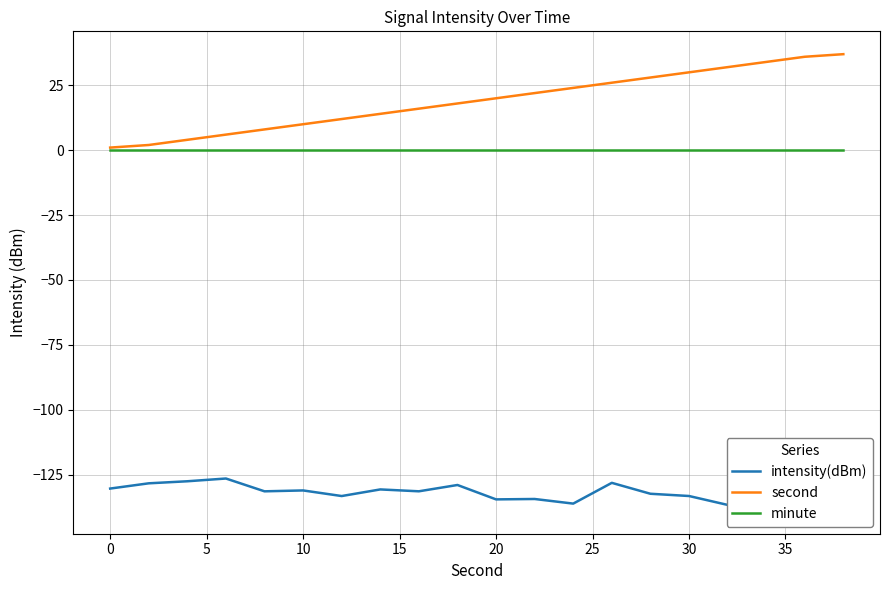

What is the value of the second point at the 17th from the left?

32.0